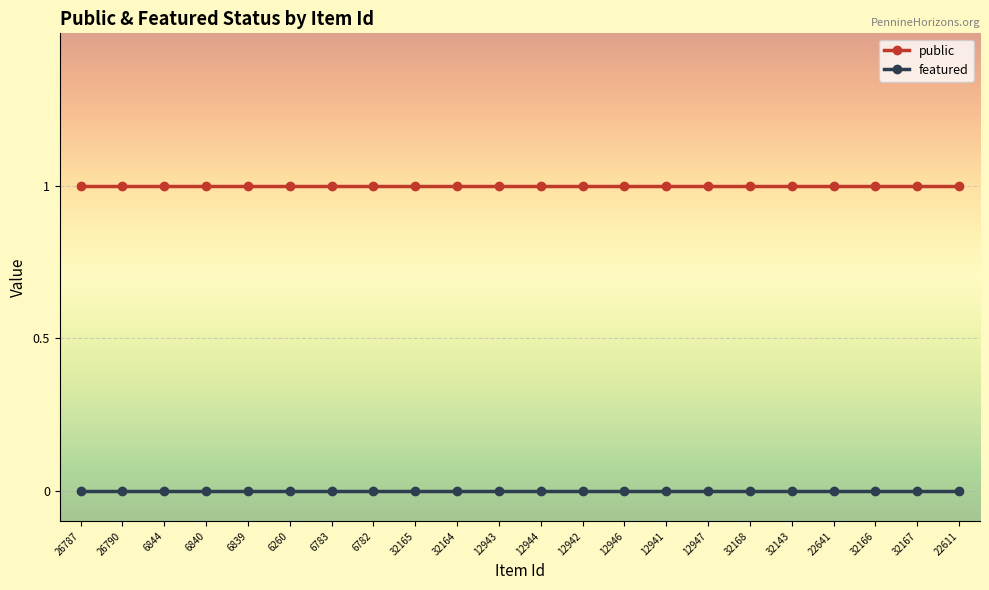

Rank the series at 22611 from highest to lowest value.

public, featured